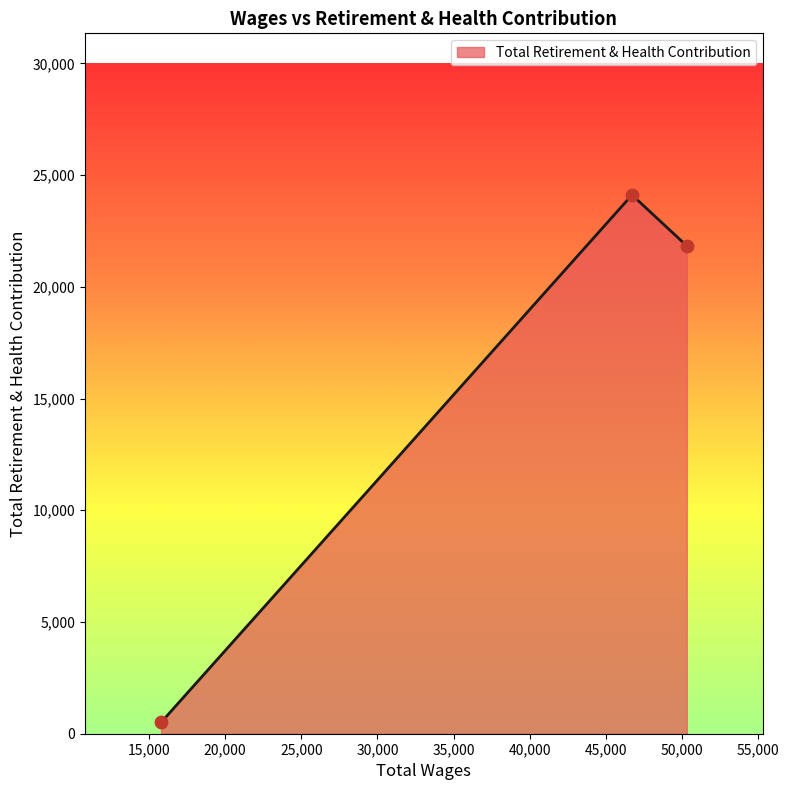

What is the sum of all values?

46447